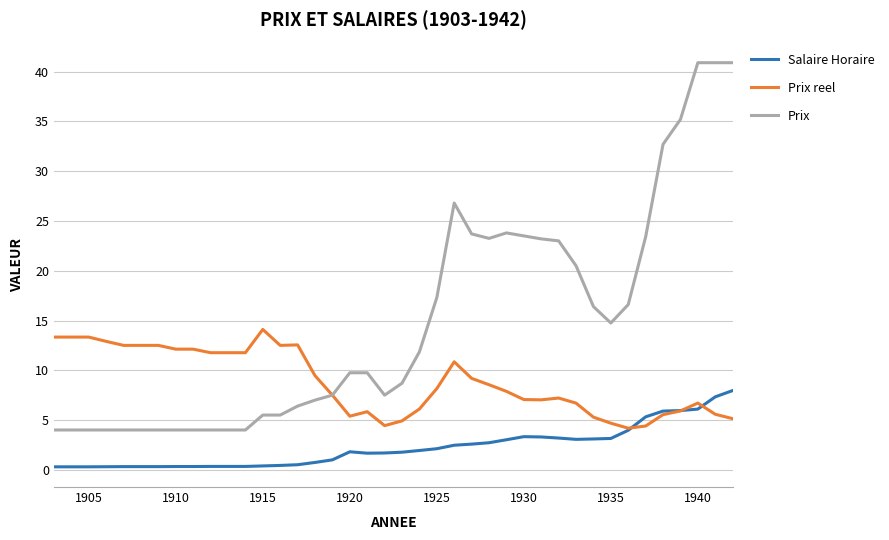

Which series has the widest spread of values?

Prix